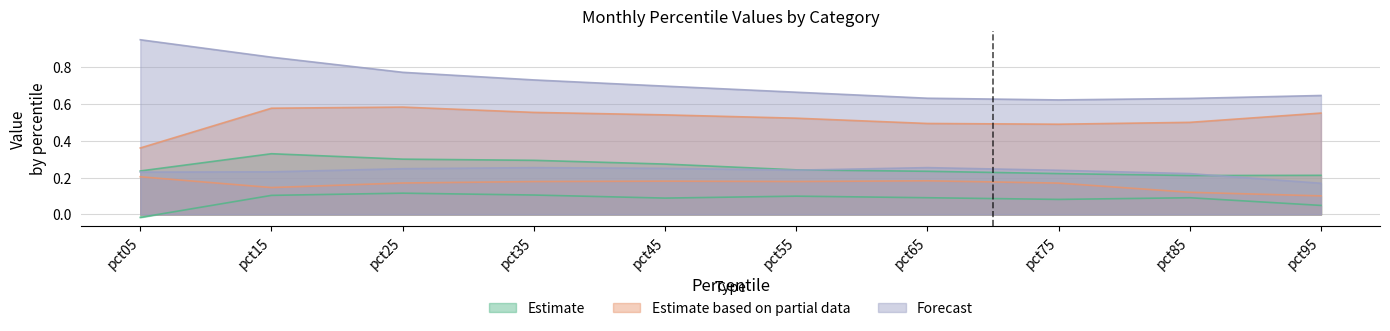

Reading right to left, extract all data points from this chart.

Feb: pct95=0.0	pct85=0.1	pct75=0.1	pct65=0.1	pct55=0.1	pct45=0.1	pct35=0.1	pct25=0.1	pct15=0.1	pct05=-0.0
Mar: pct95=0.2	pct85=0.2	pct75=0.2	pct65=0.2	pct55=0.2	pct45=0.3	pct35=0.3	pct25=0.3	pct15=0.3	pct05=0.2
Apr: pct95=0.5	pct85=0.5	pct75=0.5	pct65=0.5	pct55=0.5	pct45=0.5	pct35=0.6	pct25=0.6	pct15=0.6	pct05=0.4
Jul: pct95=0.1	pct85=0.1	pct75=0.2	pct65=0.2	pct55=0.2	pct45=0.2	pct35=0.2	pct25=0.2	pct15=0.1	pct05=0.2
Aug: pct95=0.2	pct85=0.2	pct75=0.2	pct65=0.3	pct55=0.2	pct45=0.3	pct35=0.3	pct25=0.2	pct15=0.2	pct05=0.2
Sep: pct95=0.6	pct85=0.6	pct75=0.6	pct65=0.6	pct55=0.7	pct45=0.7	pct35=0.7	pct25=0.8	pct15=0.9	pct05=0.9